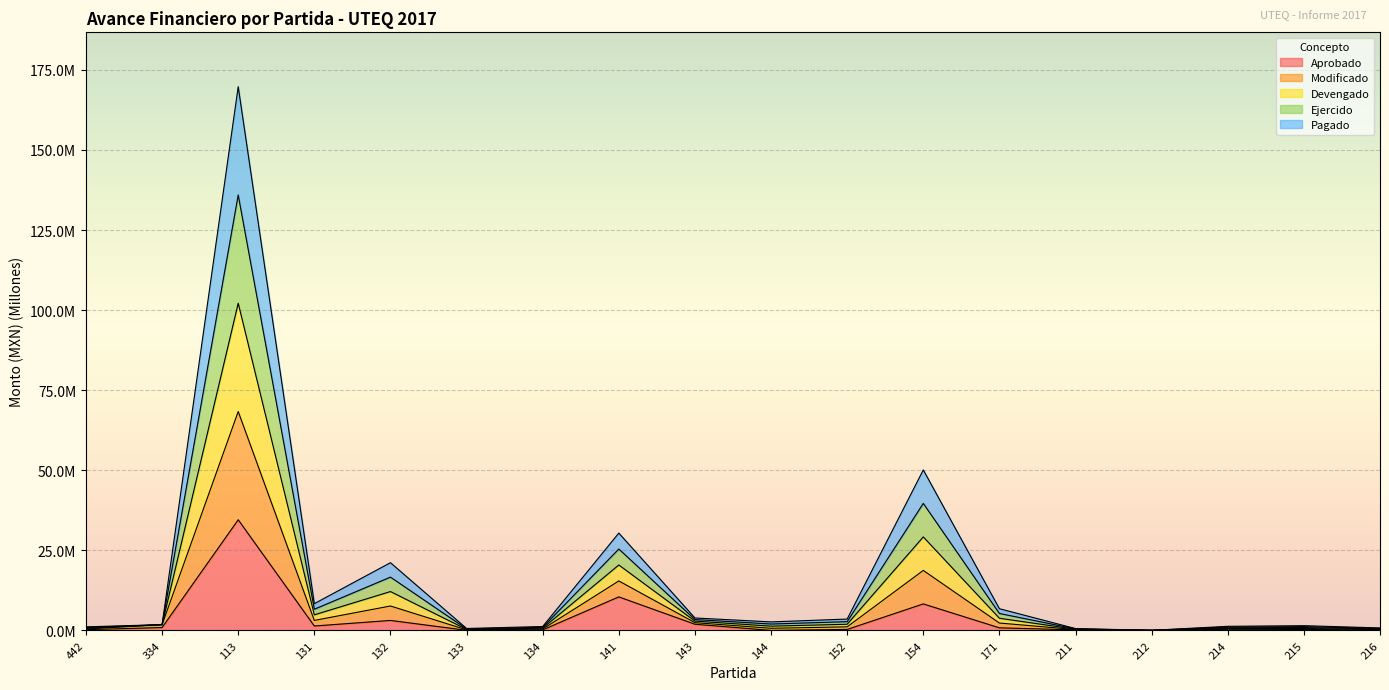

Which series has the largest total across all categories?

Modificado